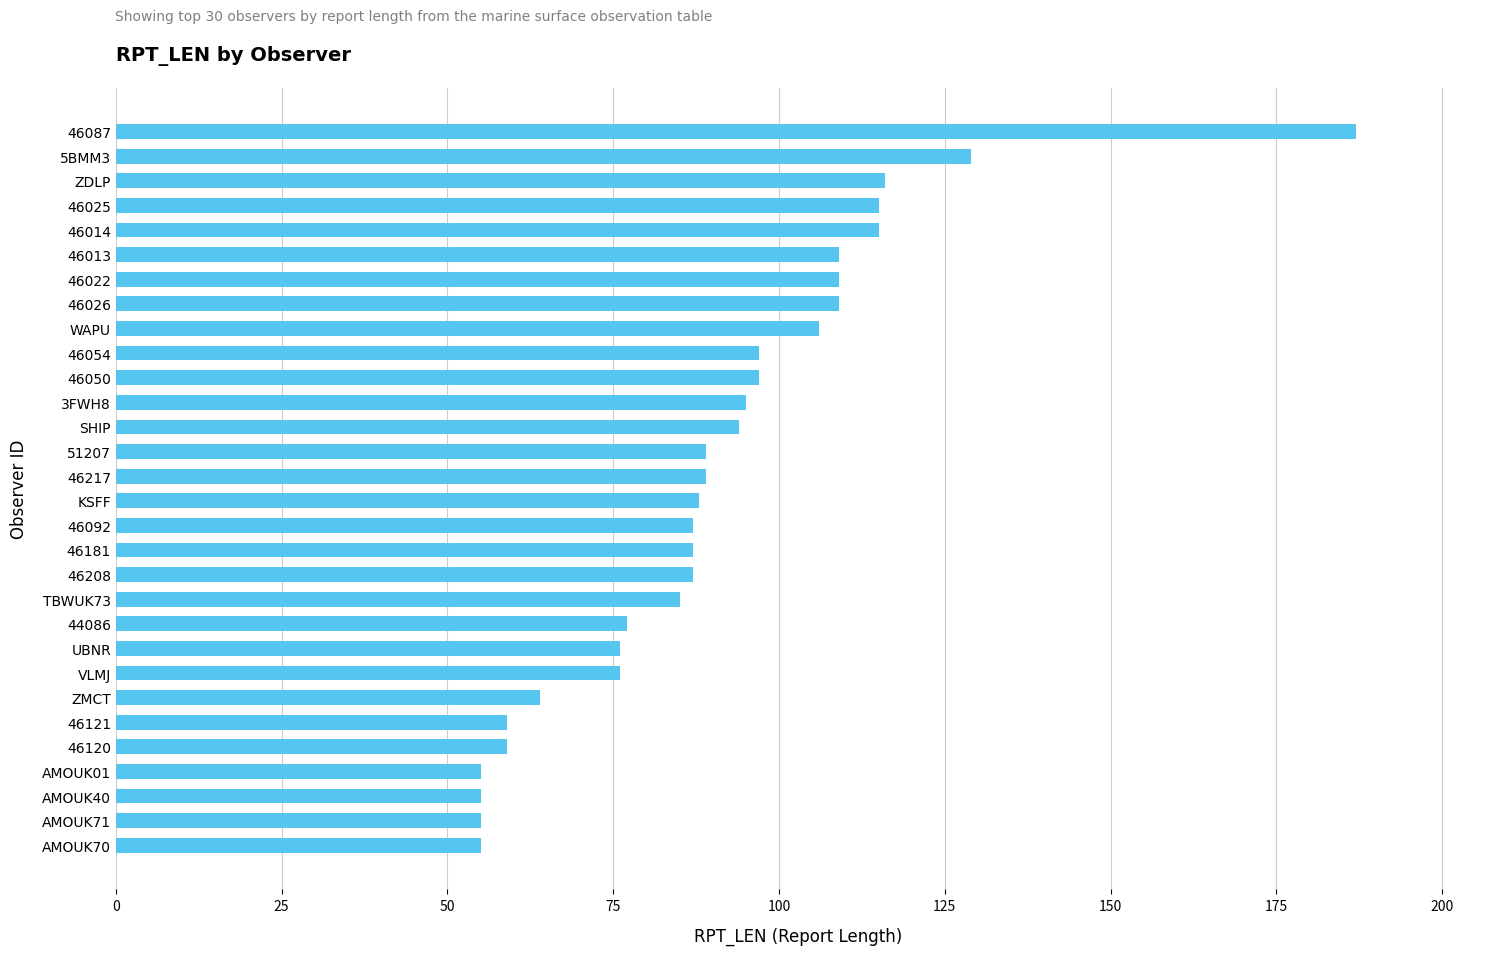

What is the change in value from ZMCT to VLMJ?

+12